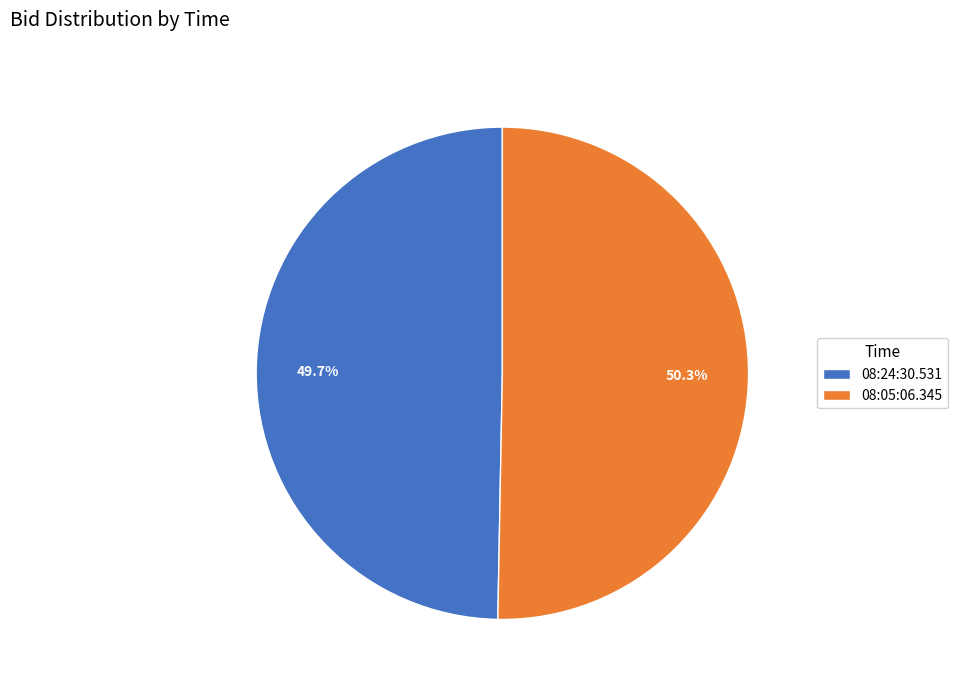

To the nearest percent, what portion does 08:24:30.531 represent?

50%